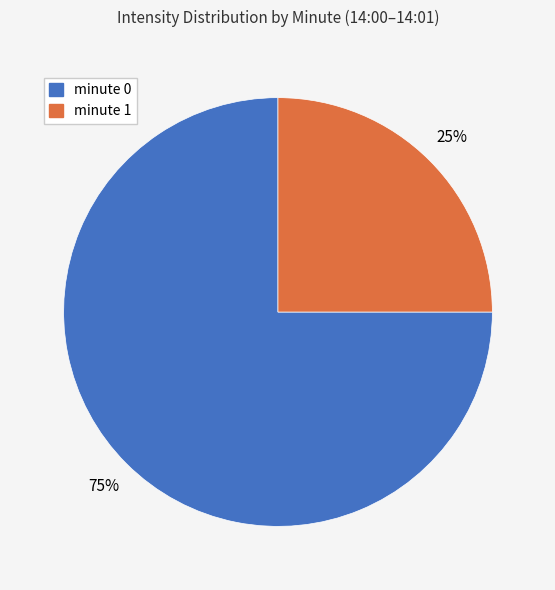

Is there any slice that represents more than half of the pie?

Yes